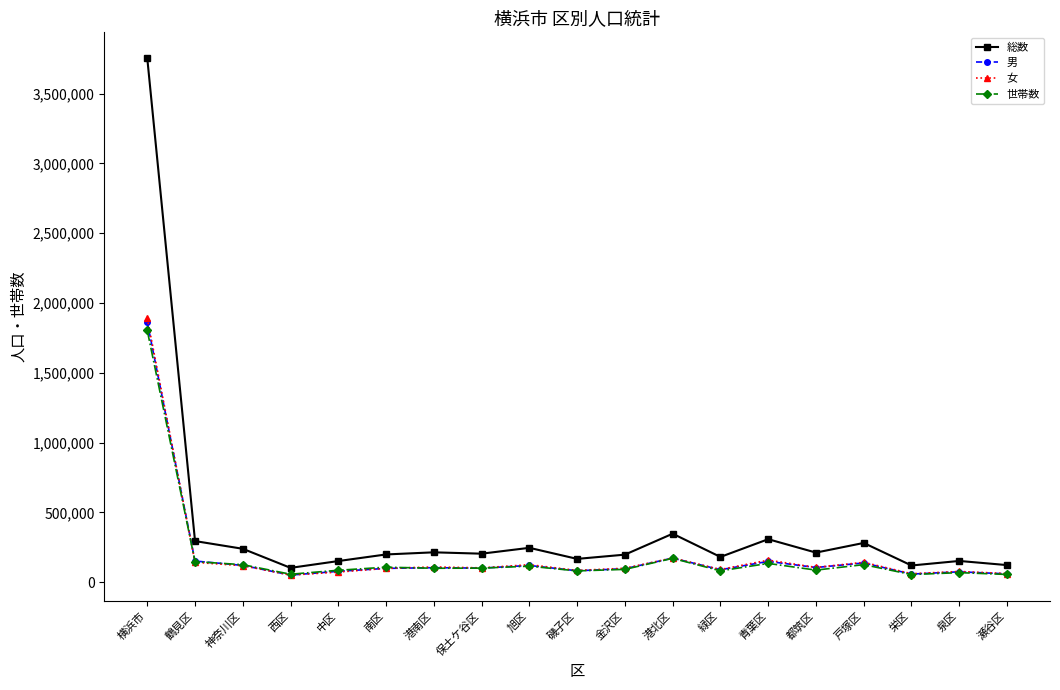

What value does the 総数 series have at 港南区?

214777